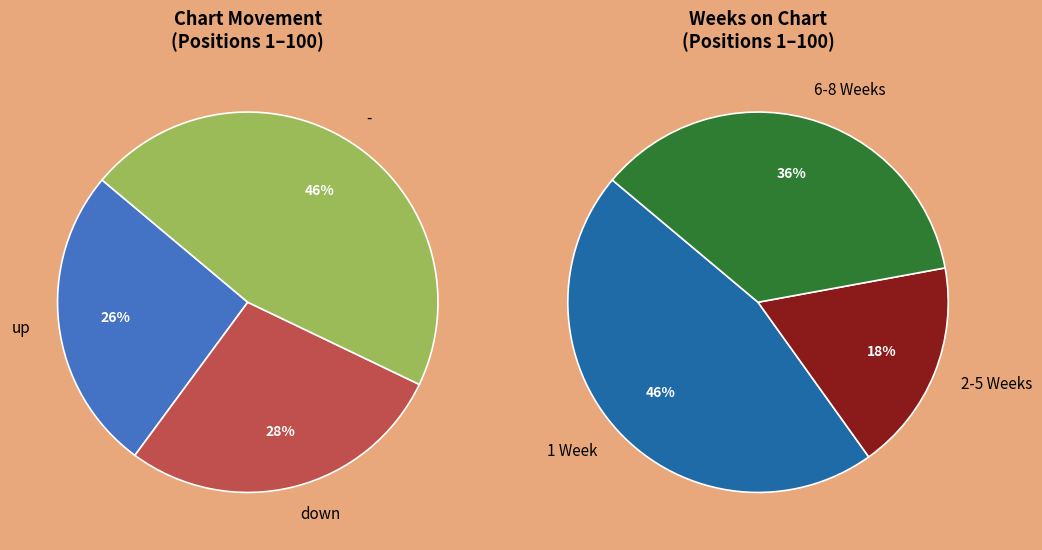

Which has a higher value, down or up?

down